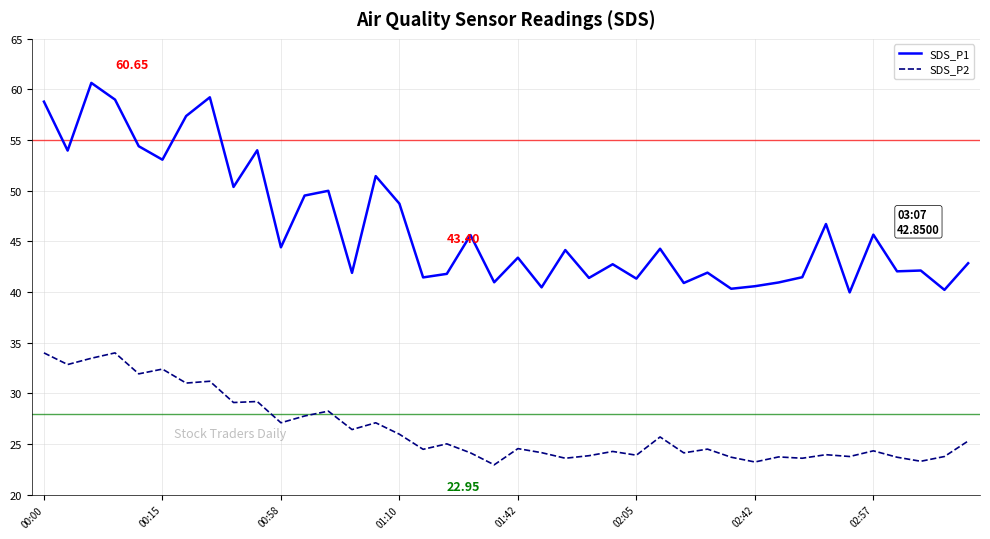

List the series in order of their peak value, lowest first.

SDS_P2, SDS_P1